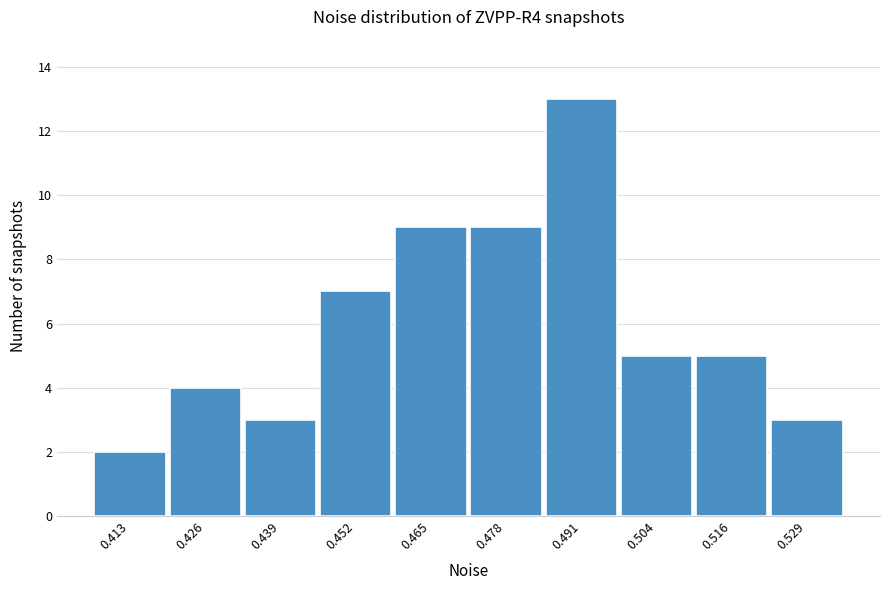

Reading left to right, what are all the values shown in this chart?

0.413=2	0.426=4	0.439=3	0.452=7	0.465=9	0.478=9	0.491=13	0.504=5	0.516=5	0.529=3